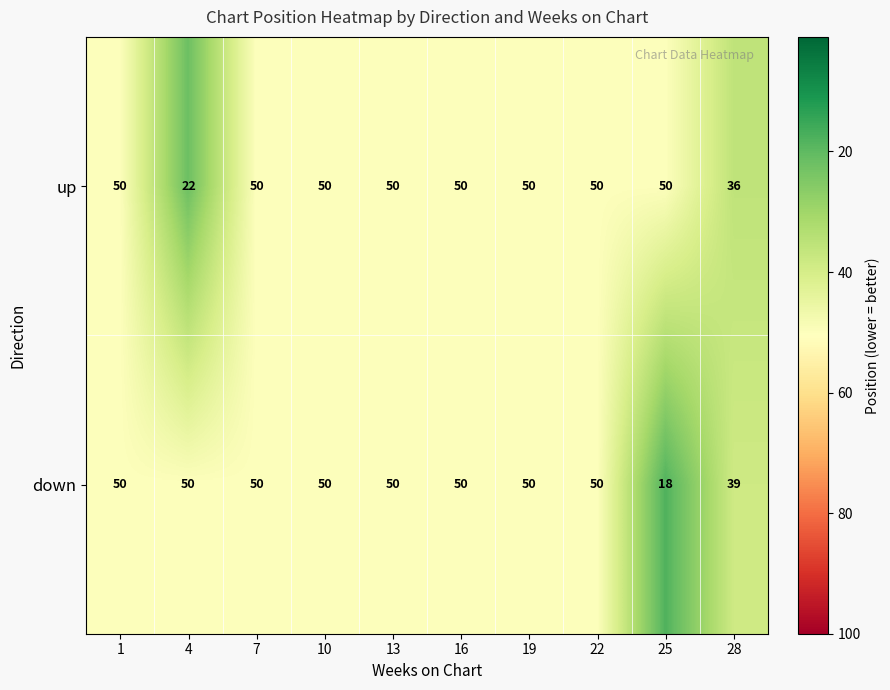

What is the minimum value for up?

22